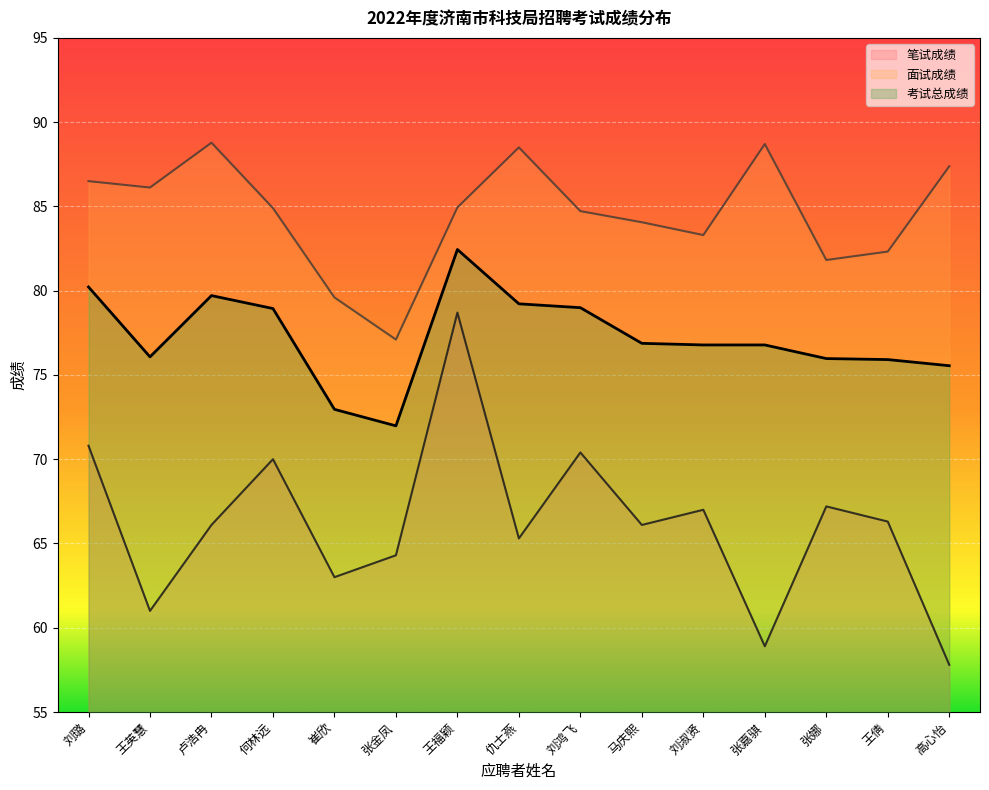

Between 何林远 and 马庆熙, which is larger?

何林远